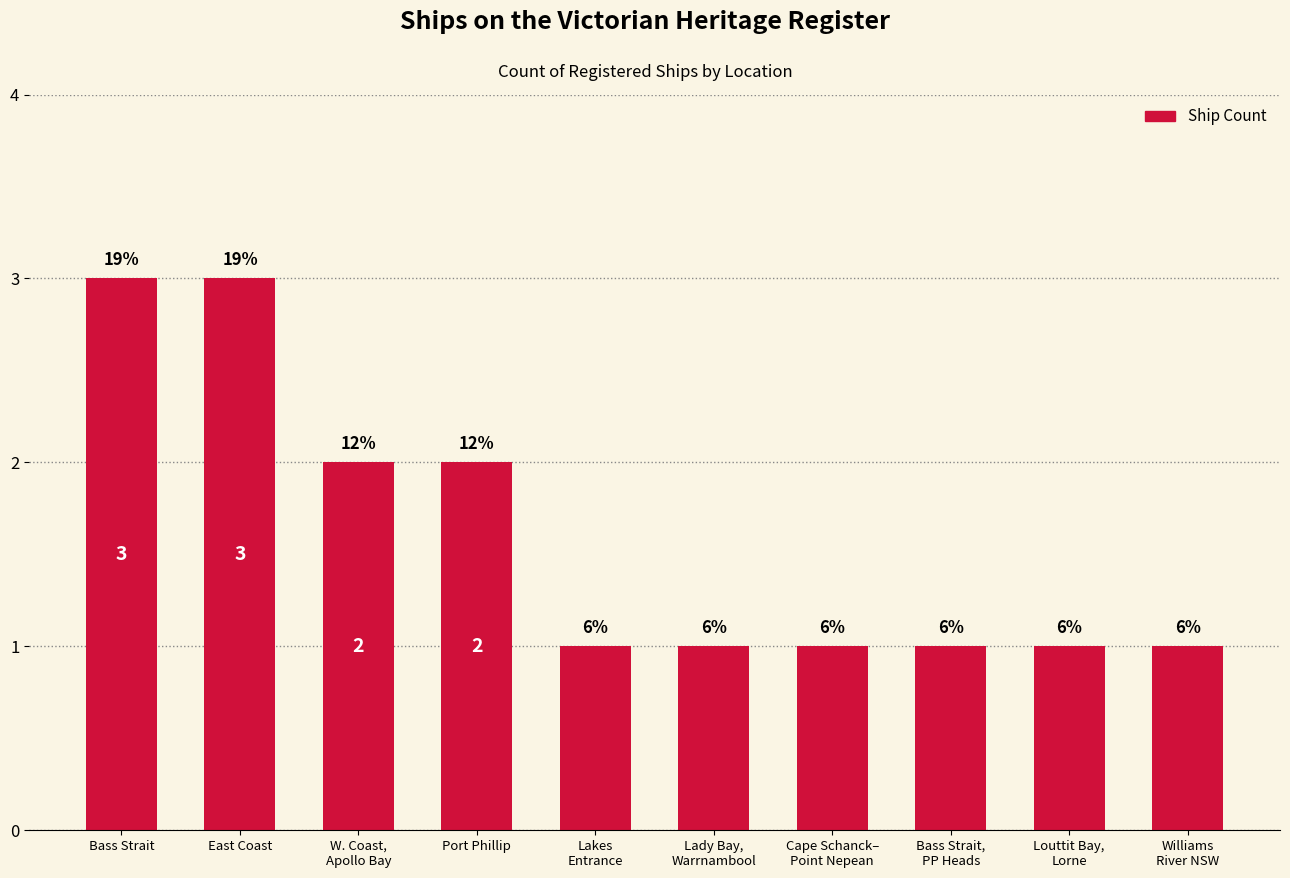

Are the bars horizontal?

No